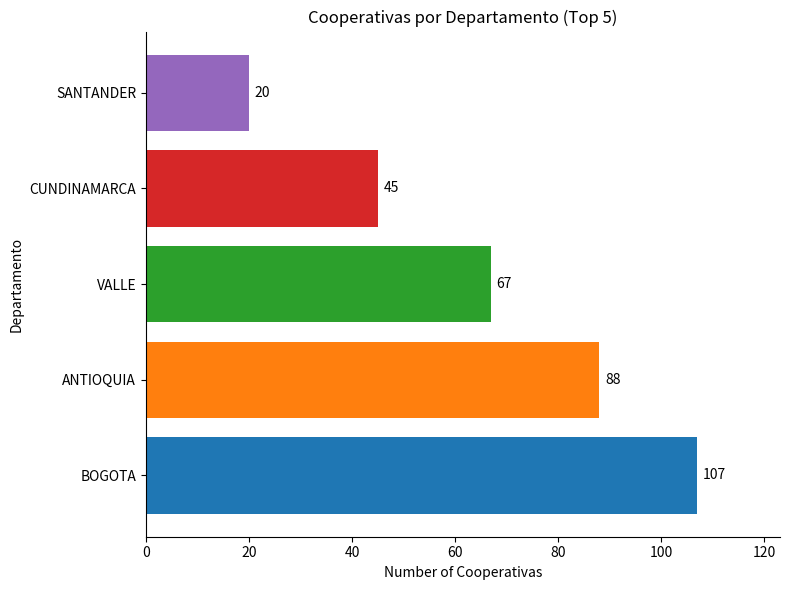

What is the sum of the values at SANTANDER and CUNDINAMARCA?

65